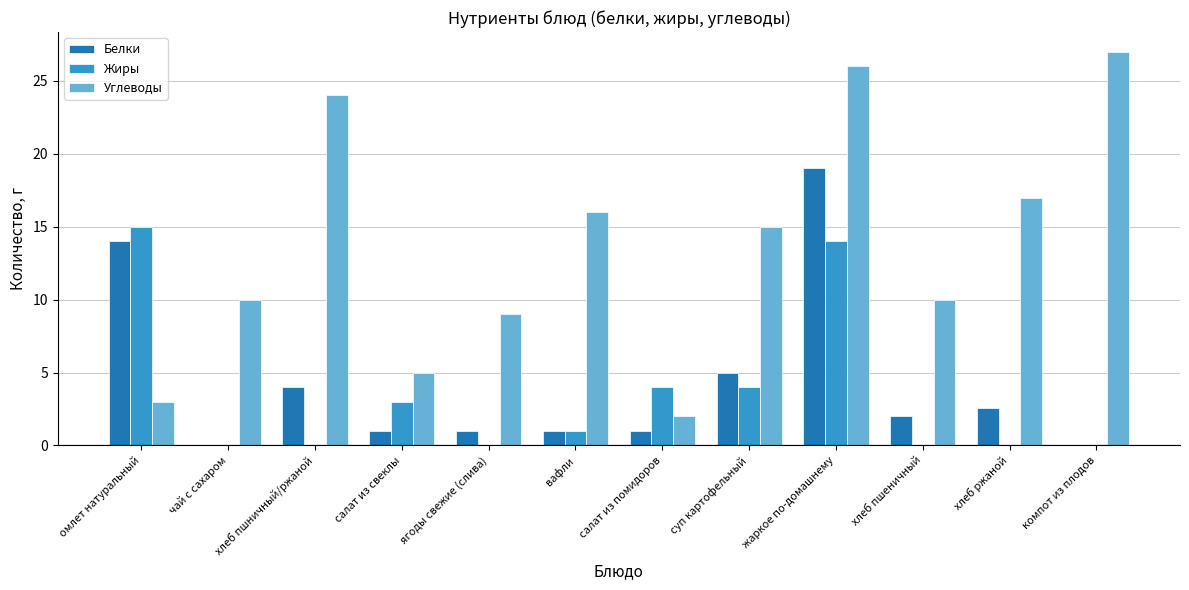

Which label corresponds to the largest value in the chart?

компот из плодов